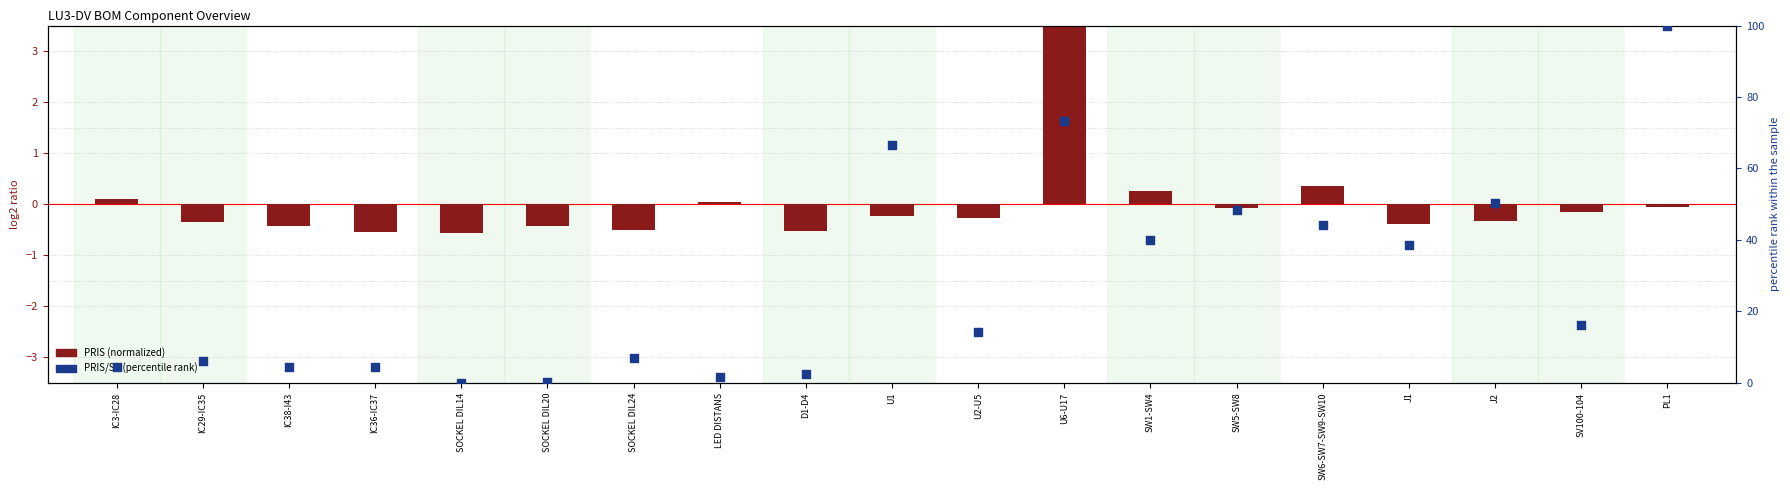

What are all the series names shown in the legend?

PRIS (normalized), PRIS/ST (percentile rank)